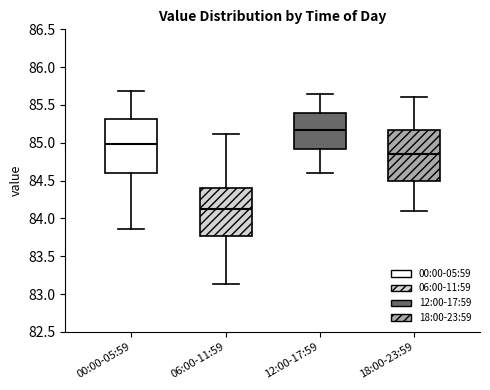

Reading left to right, transcribe this box plot: for each box, give where its median line is, the range the box spans, and where its two whiskers end, as read against the y-axis. The values are not printed on the chart, so give them approximately, as read against the axis.

00:00-05:59: median 85.00, box 84.60 to 85.30, whiskers 83.85 to 85.70
06:00-11:59: median 84.15, box 83.75 to 84.40, whiskers 83.15 to 85.10
12:00-17:59: median 85.20, box 84.90 to 85.40, whiskers 84.60 to 85.65
18:00-23:59: median 84.85, box 84.50 to 85.20, whiskers 84.10 to 85.60